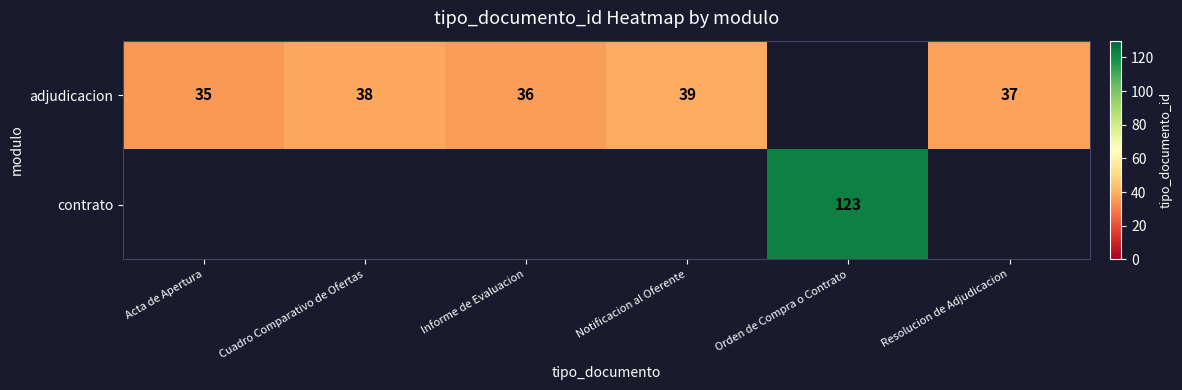

How many series are shown in this chart?

2